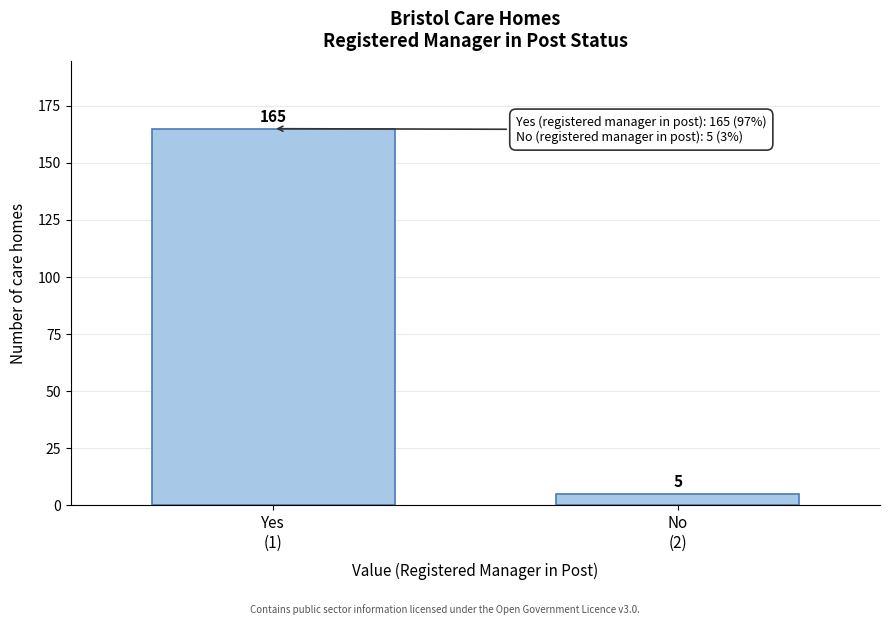

Reading right to left, transcribe all the data shown in this chart.

5	165